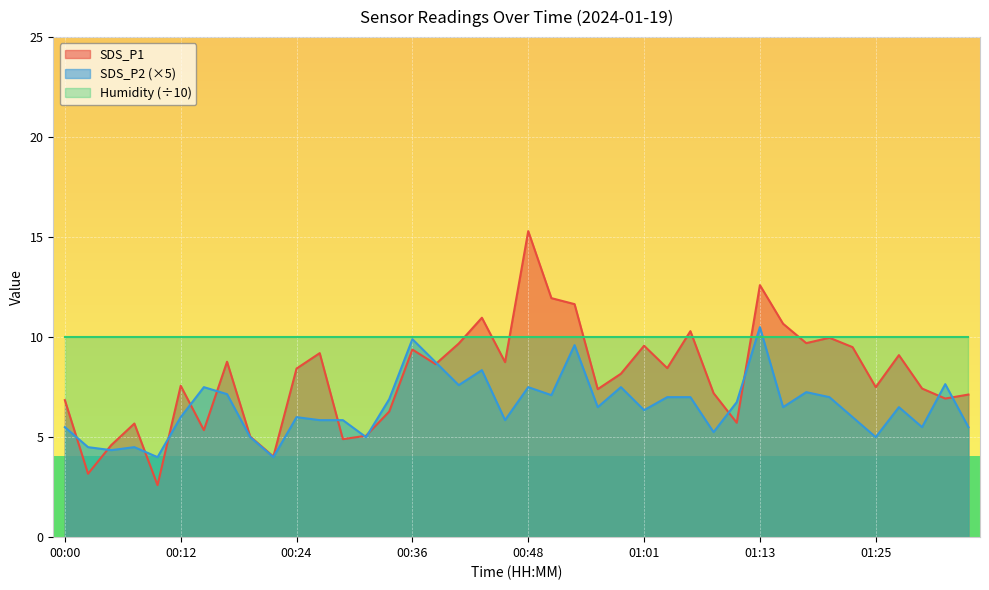

Does the chart display data point markers on the line(s)?

No